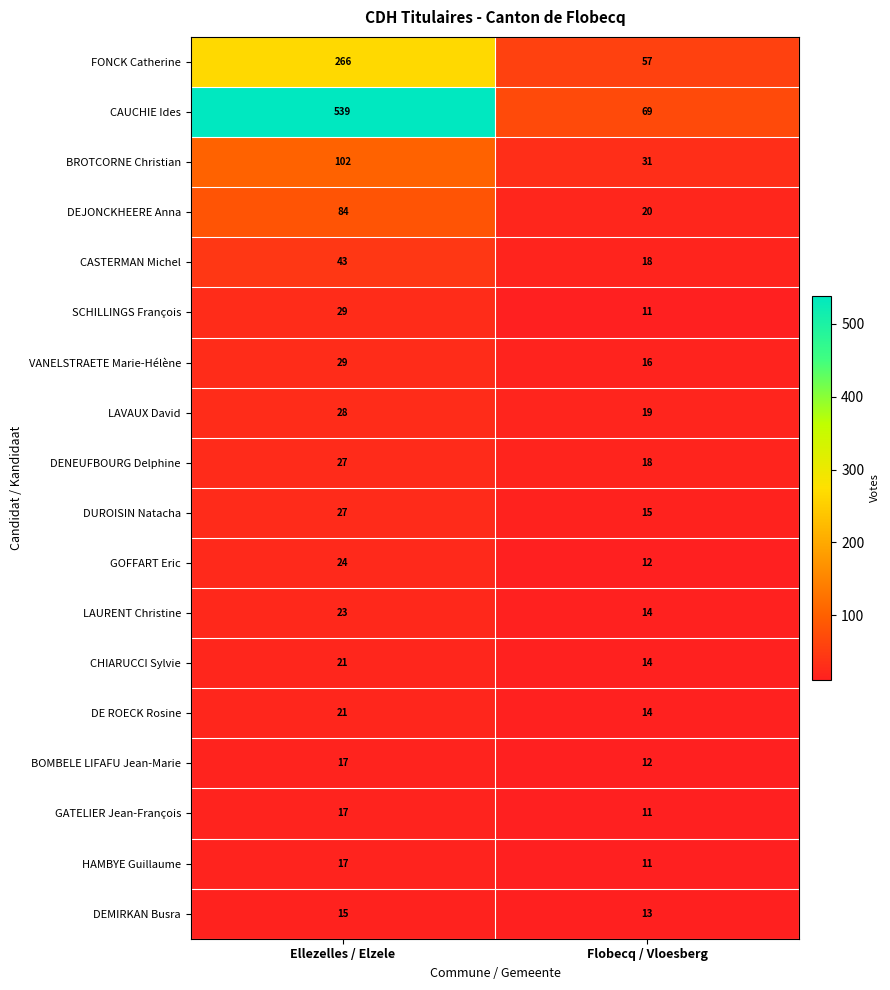

Is the value of DEMIRKAN Busra at Ellezelles / Elzele greater than the value of CHIARUCCI Sylvie at Ellezelles / Elzele?

No